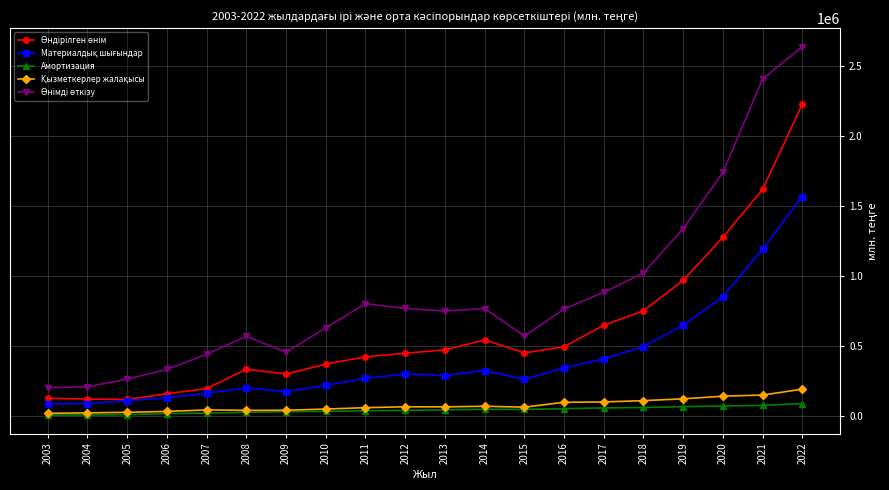

At how many categories does at least one series exceed 1258298?

4